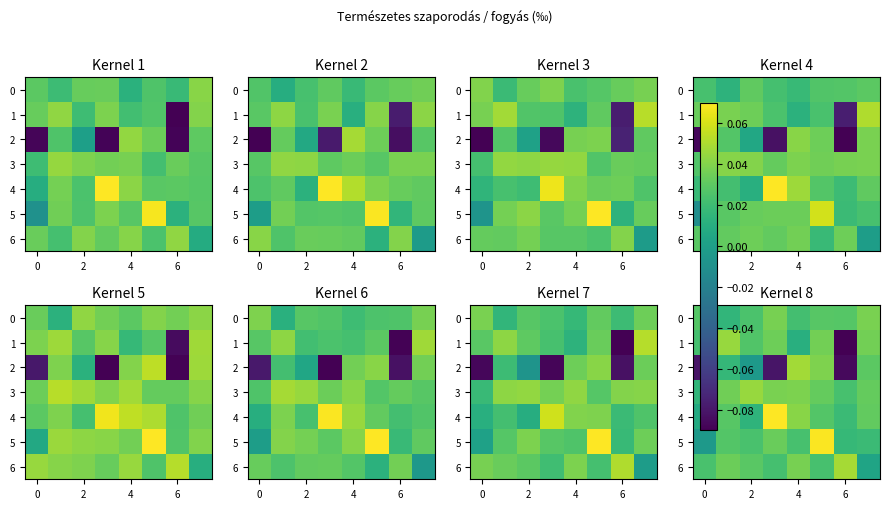

The 2 series shows -0.1 at 0. True or false?

False